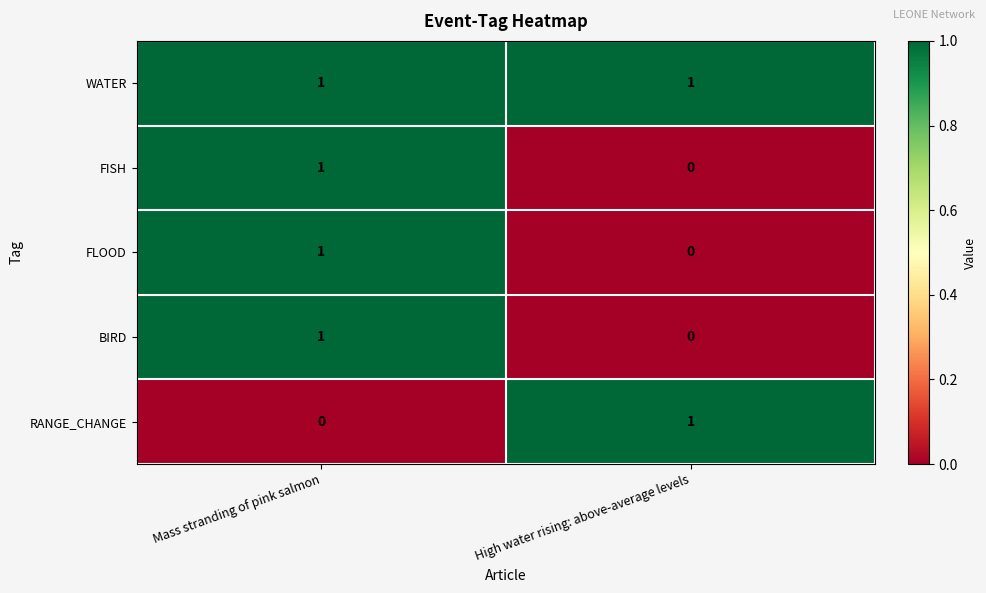

At which category is the sum across all series the highest?

Mass stranding of pink salmon